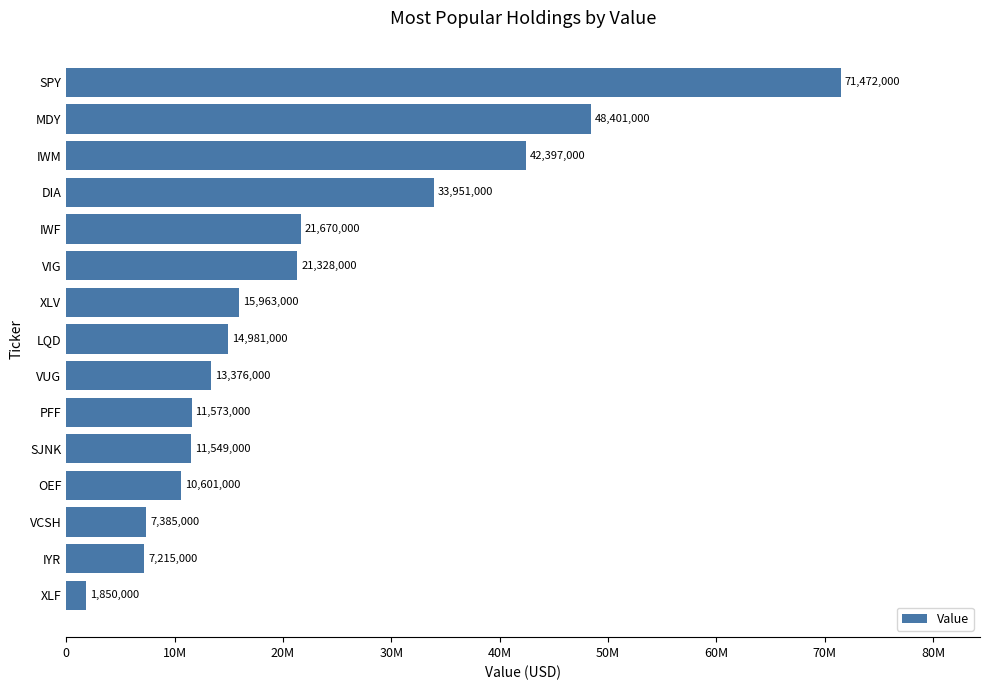

What is the smallest value displayed?

1850000